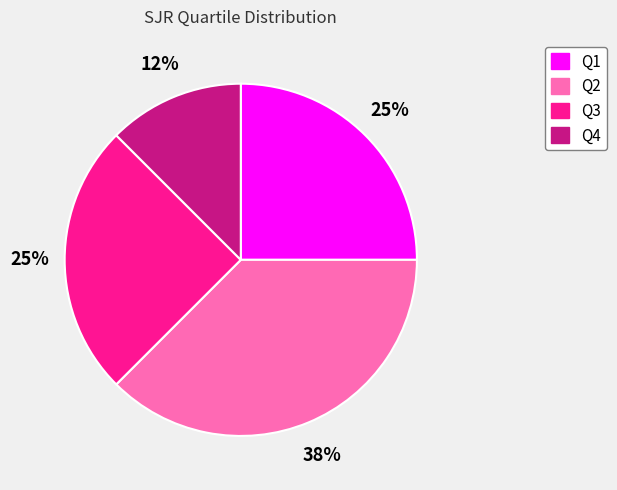

To the nearest percent, what percentage of the pie is Q3?

25%